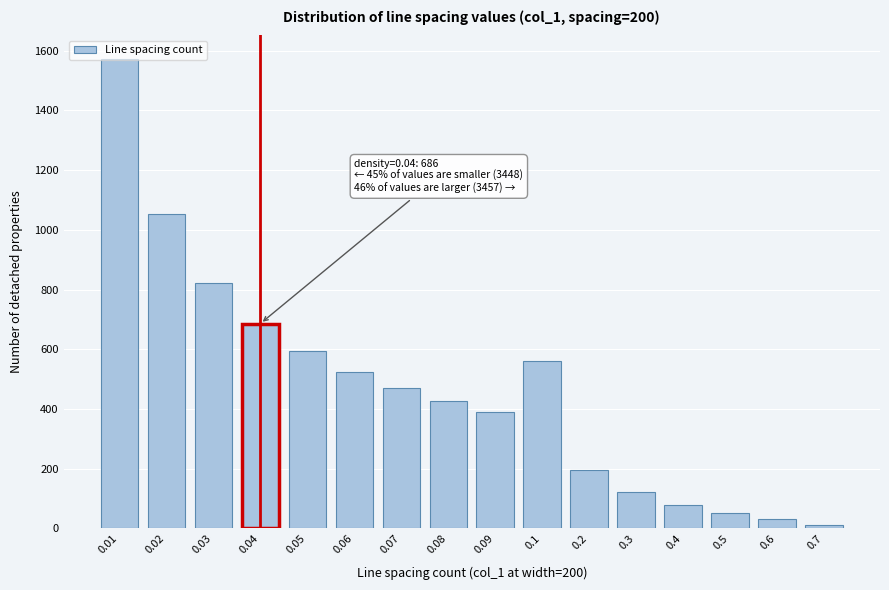

Which has a higher value, 0.06 or 0.2?

0.06